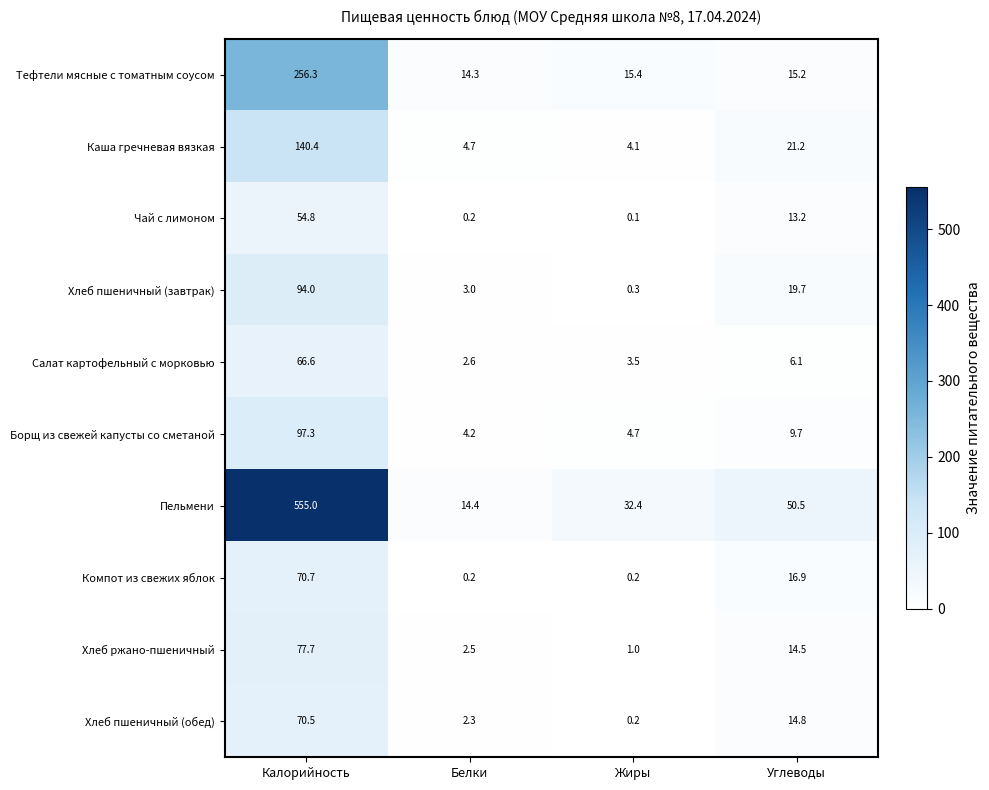

Which series changed the most between Калорийность and Углеводы?

Пельмени